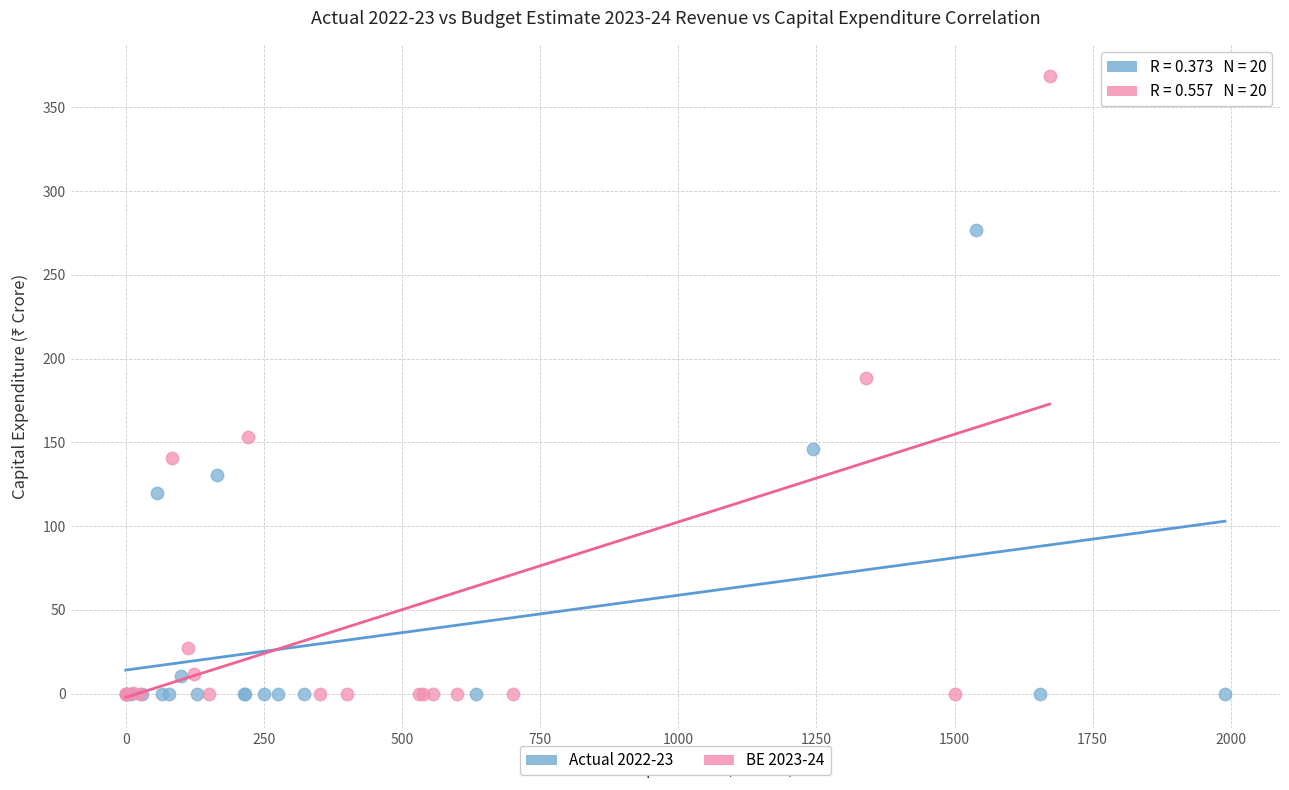

Which series contains the highest Y value?

BE 2023-24